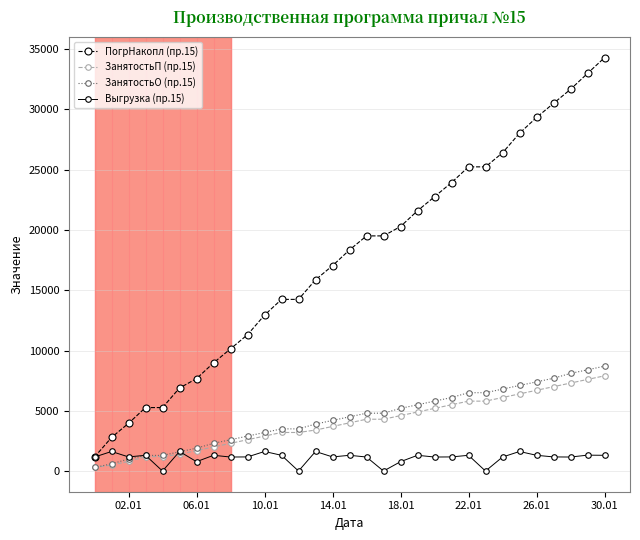

Which series has the largest total across all categories?

ПогрНакопл (пр.15)